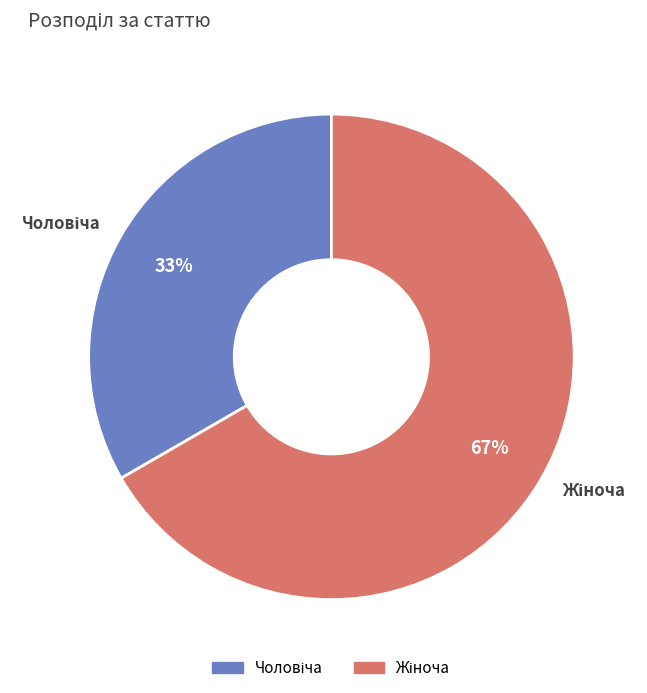

To the nearest percent, what is the average slice percentage?

50%